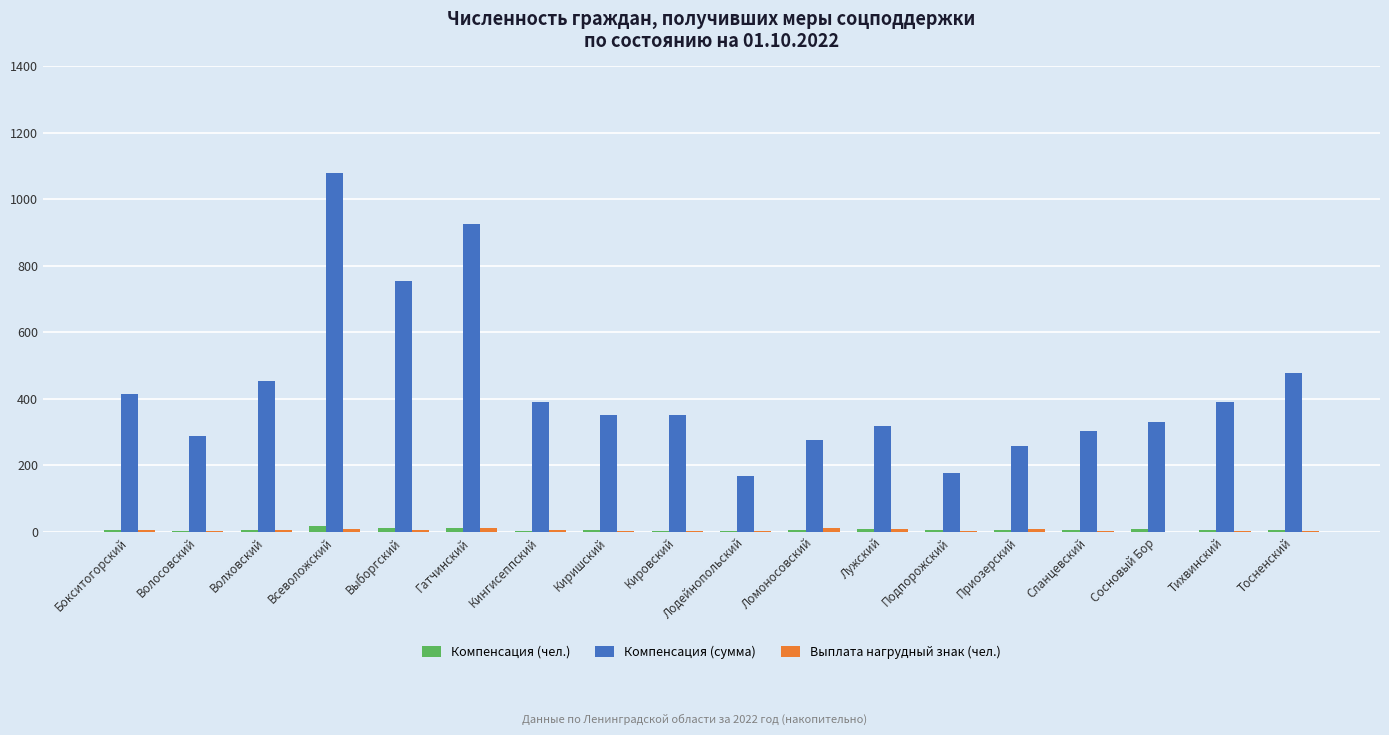

Between Выборгский and Приозерский, which series saw the biggest shift?

Компенсация (сумма)